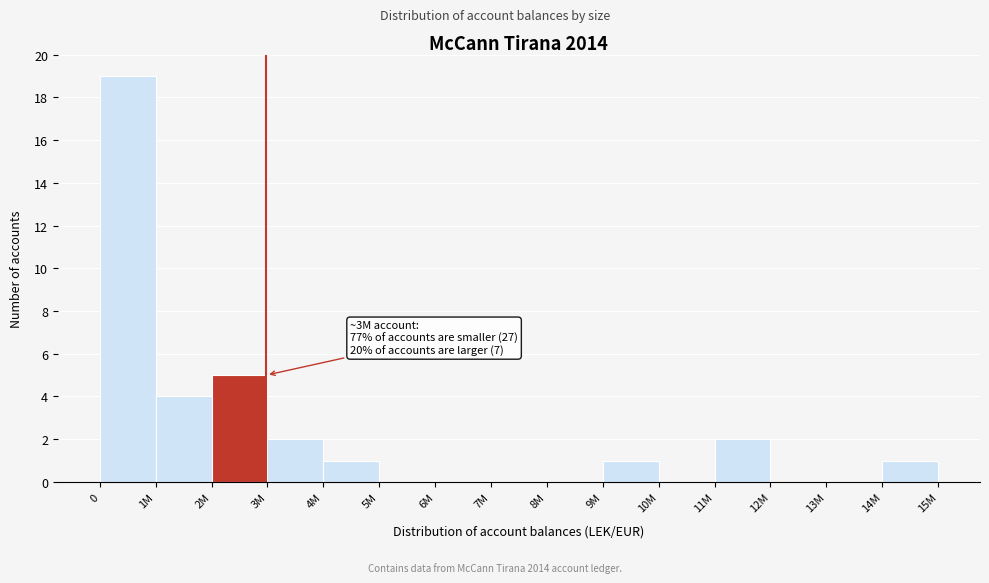

Reading left to right, list all the values displayed in this chart.

0=19	1M=4	2M=5	3M=2	4M=1	5M=0	6M=0	7M=0	8M=0	9M=1	10M=0	11M=2	12M=0	13M=0	14M=1